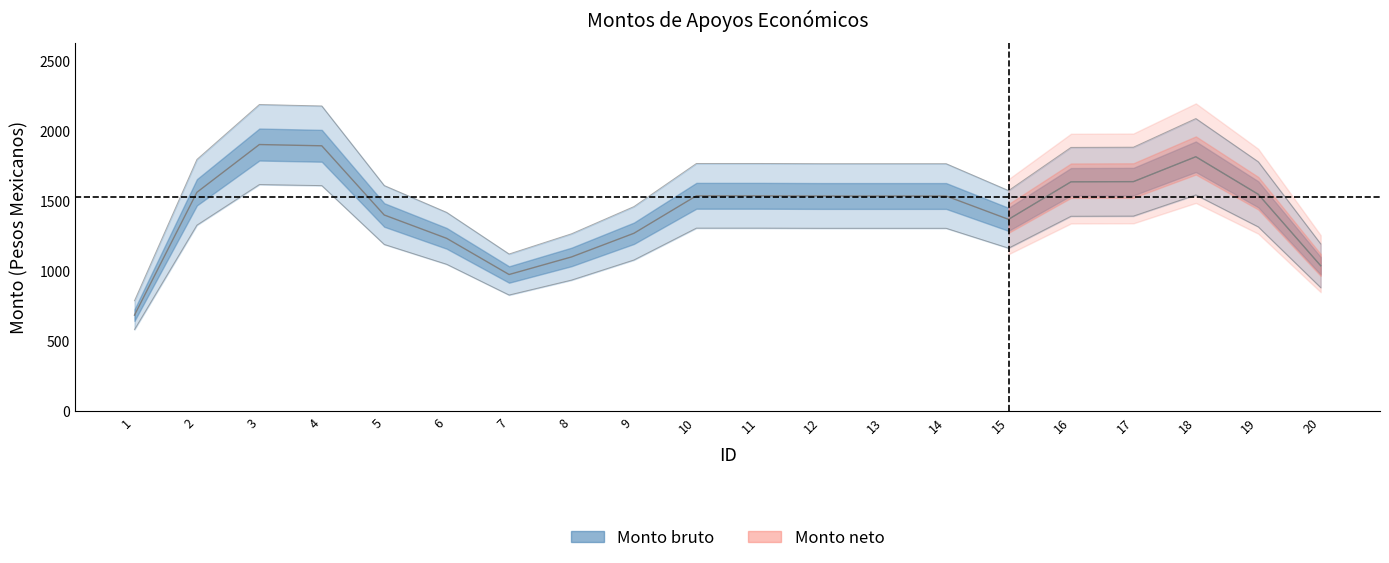

Does the chart display data point markers on the line(s)?

No